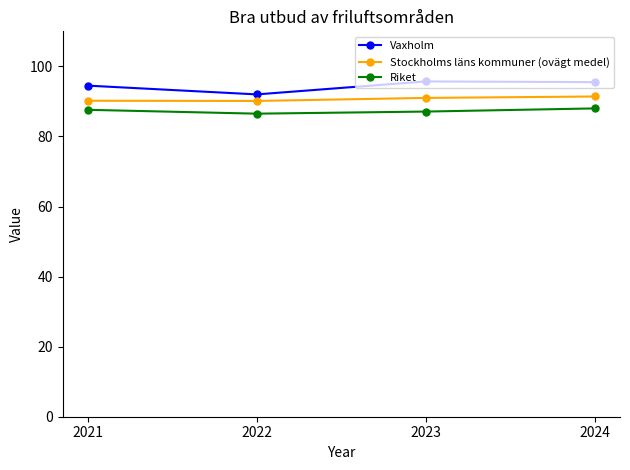

Which series changed the most between 2021 and 2022?

Vaxholm